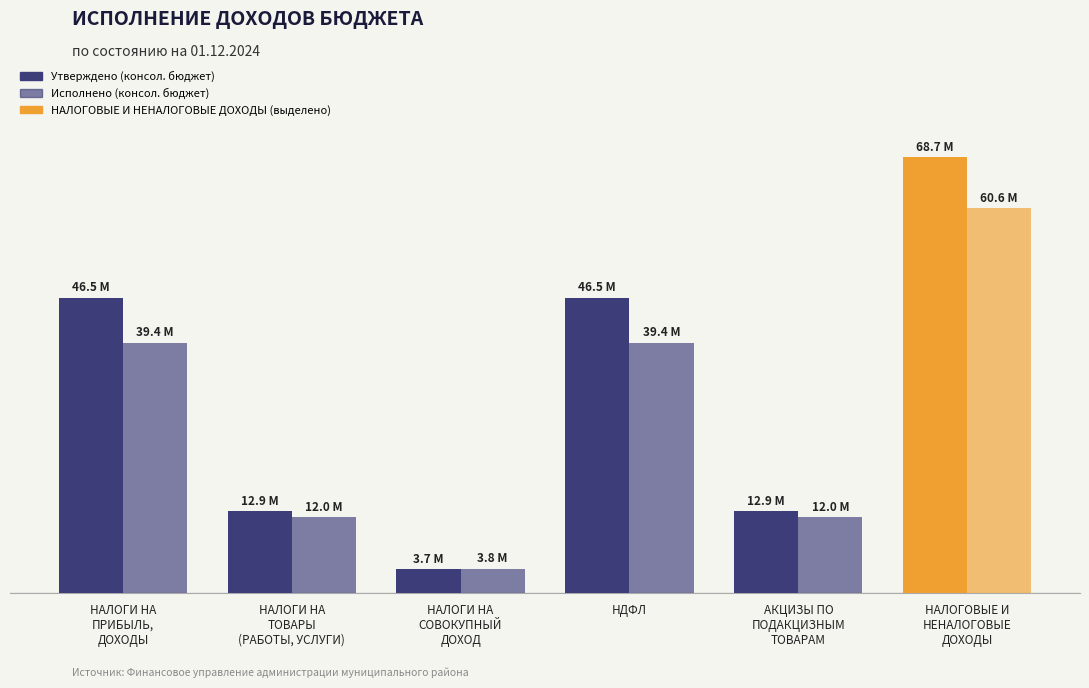

Is it true that Утверждено (консол. бюджет) equals 12854000.0 at НАЛОГИ НА
ТОВАРЫ
(РАБОТЫ, УСЛУГИ)?

True